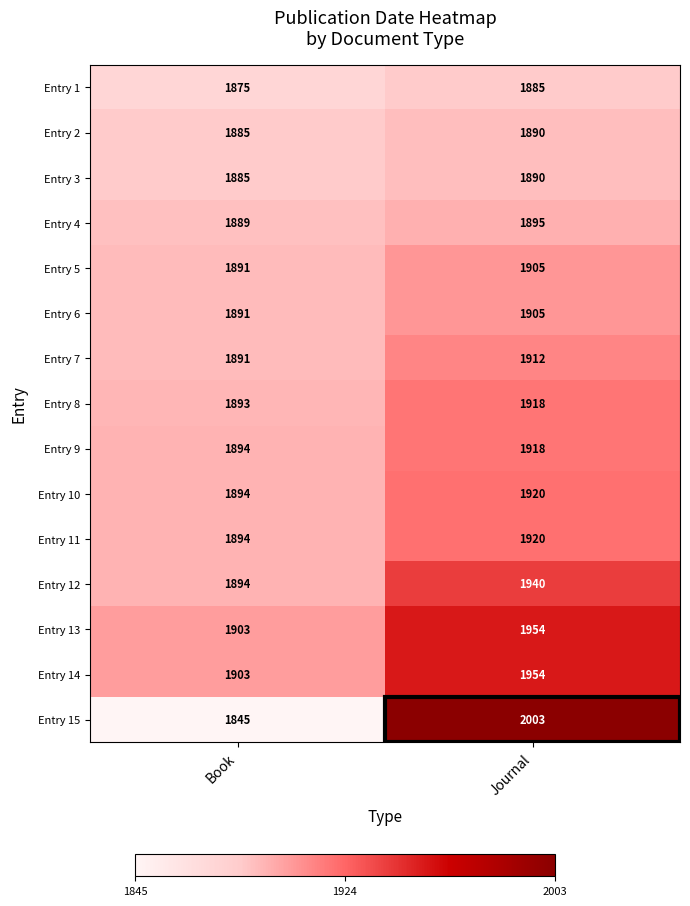

Count the number of data series in this chart.

15